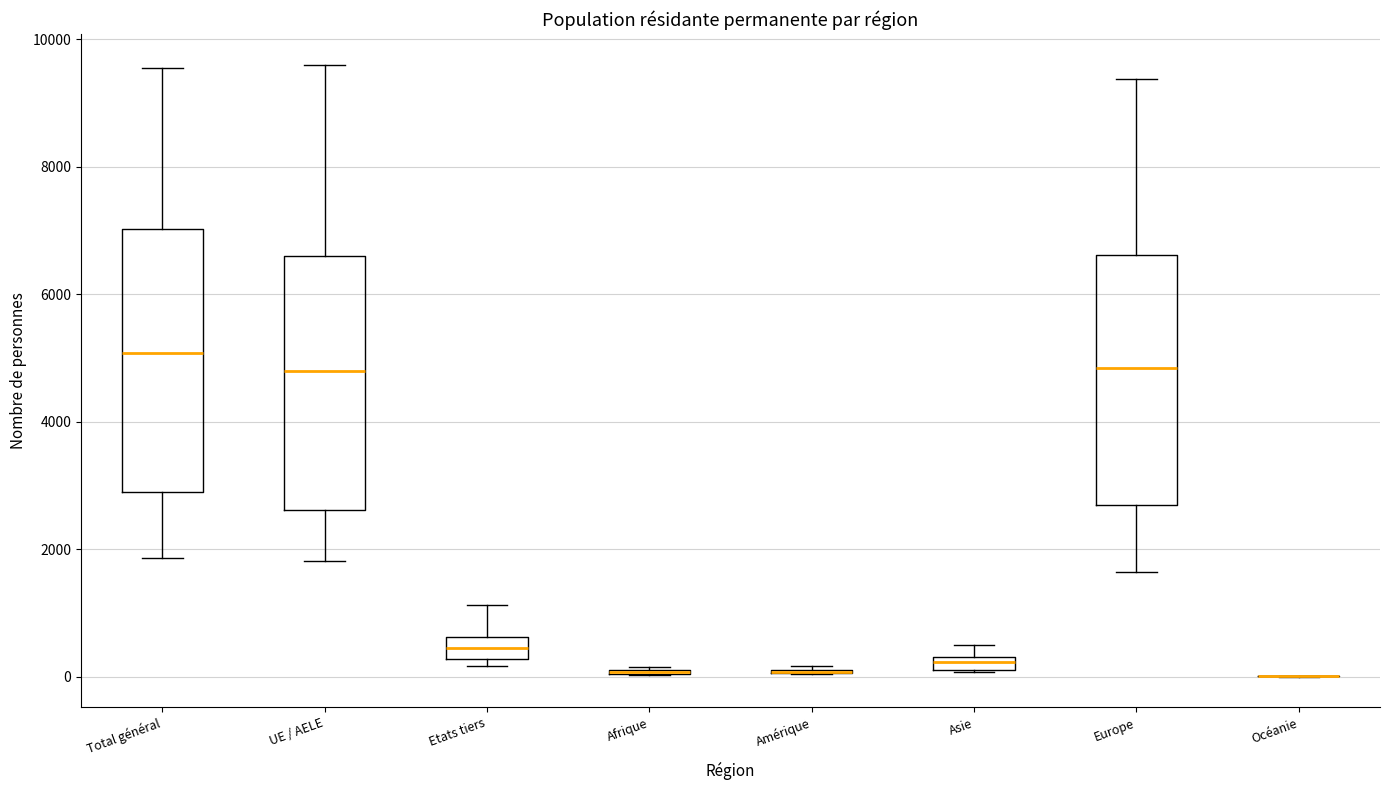

Where is the lower edge of the box for Etats tiers on the y-axis? The values are not printed on the chart, so give them approximately, as read against the axis.

200